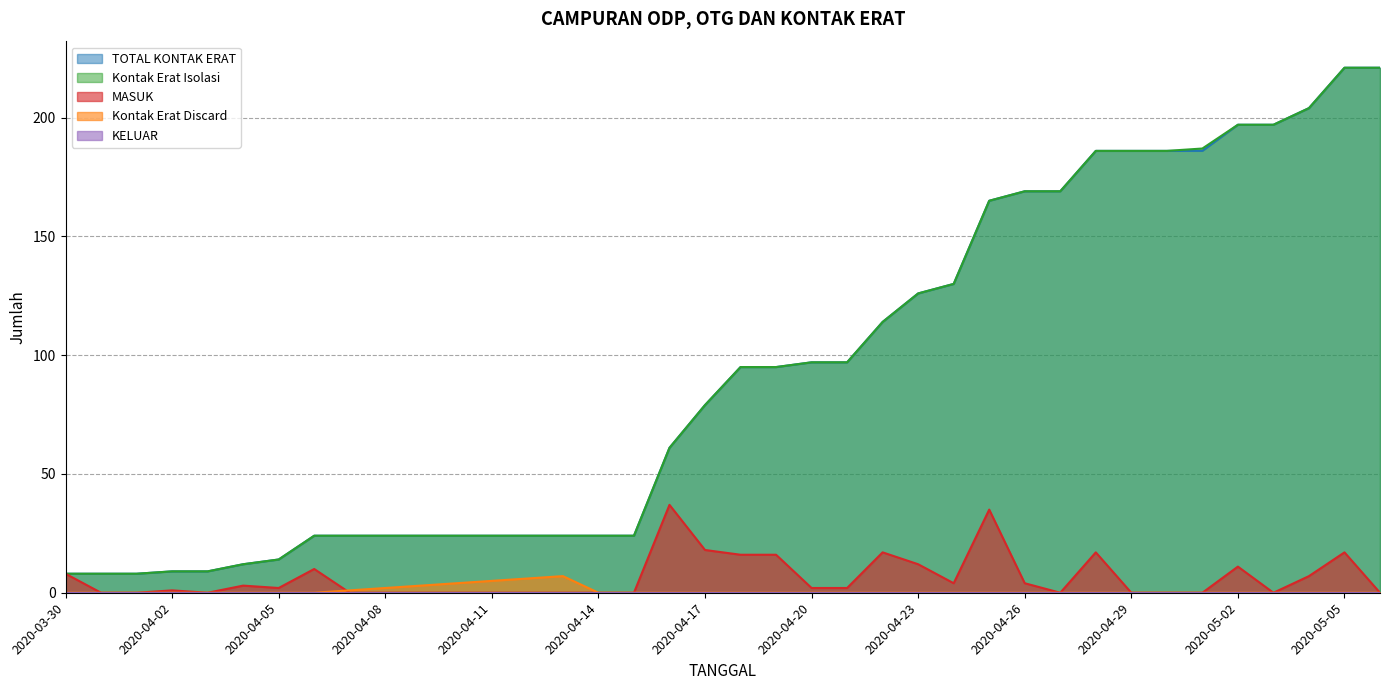

How many data points in MASUK are above 2?

16